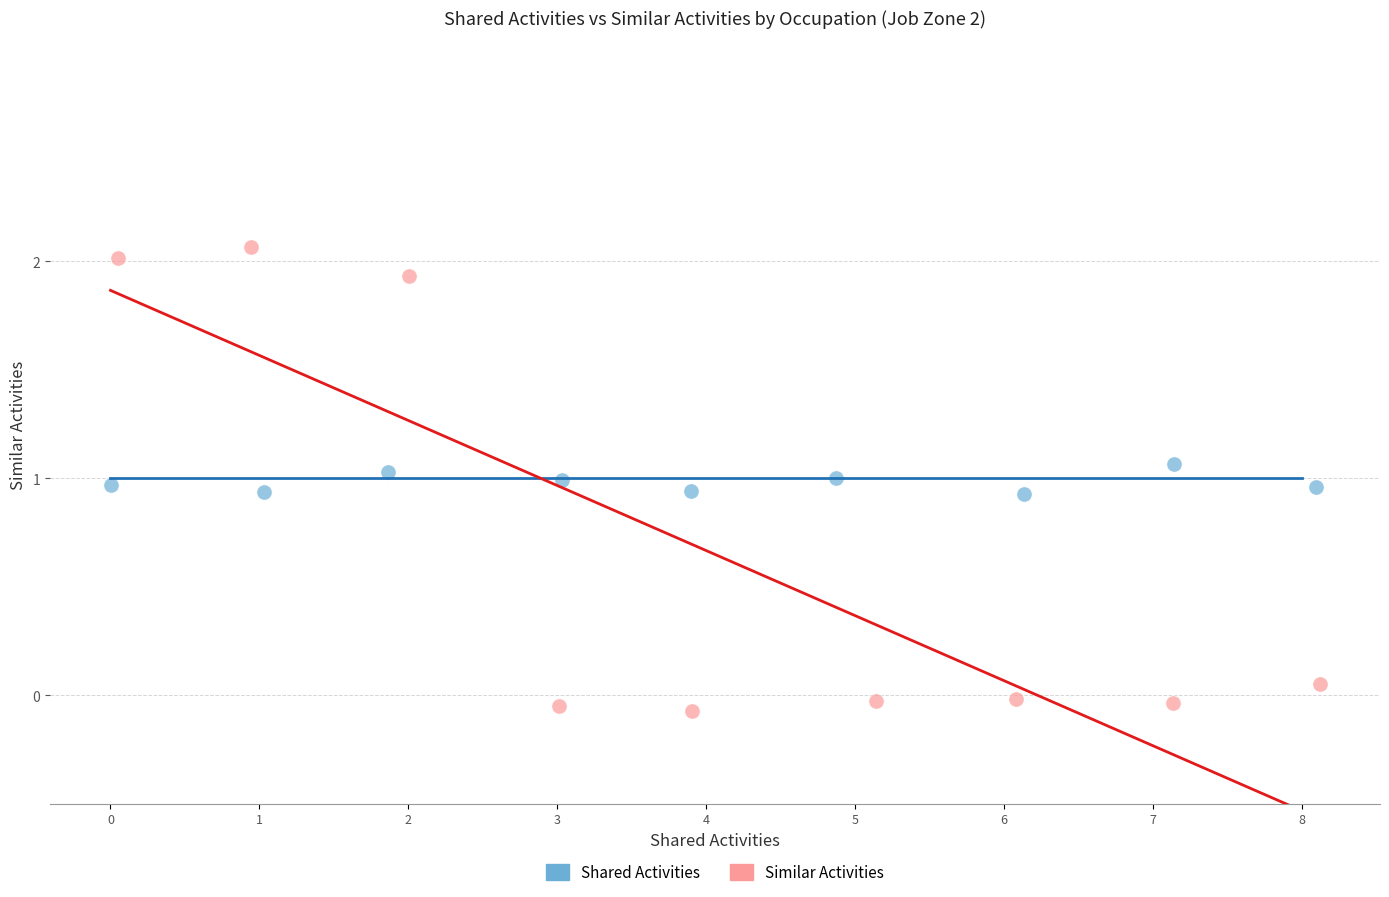

Which series reaches the minimum Y coordinate?

Similar Activities